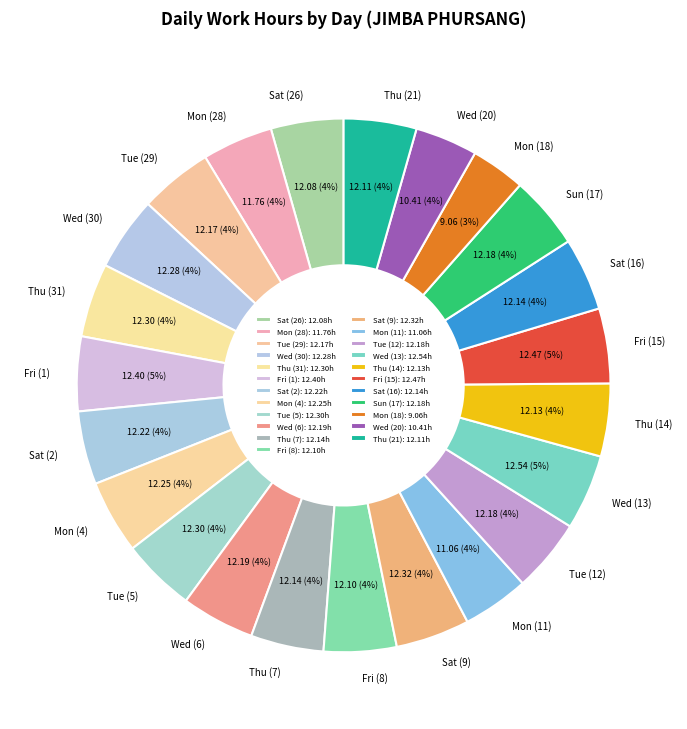

What percentage is the Tue (5) slice, to the nearest percent?

4%